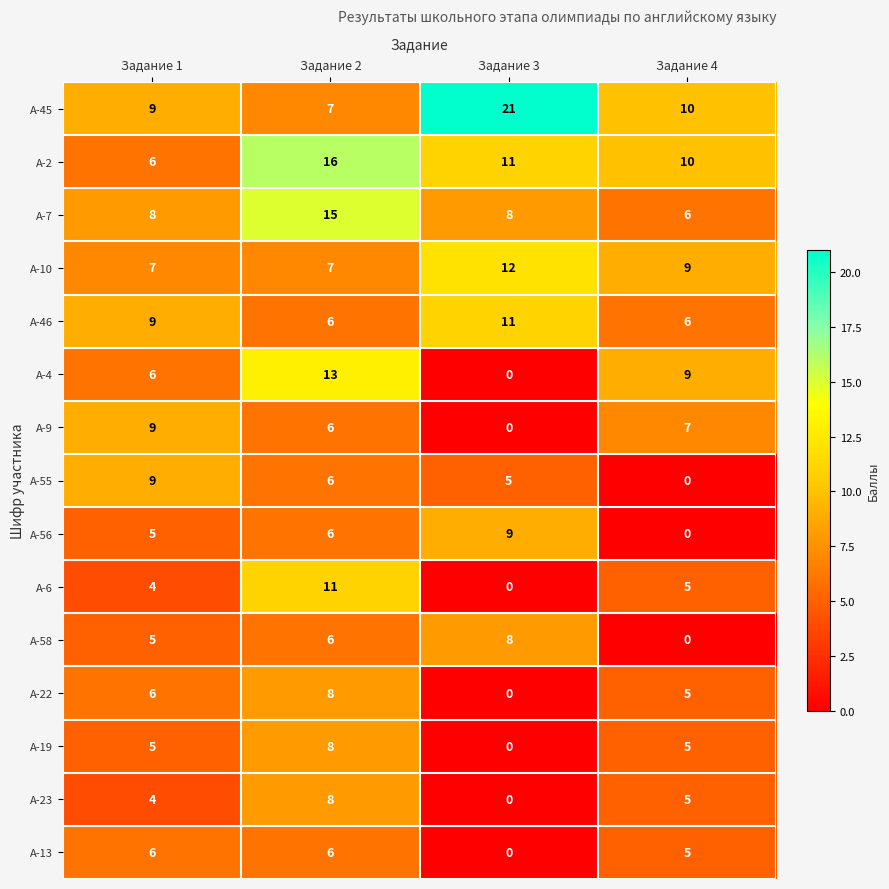

How many series are shown in this chart?

15